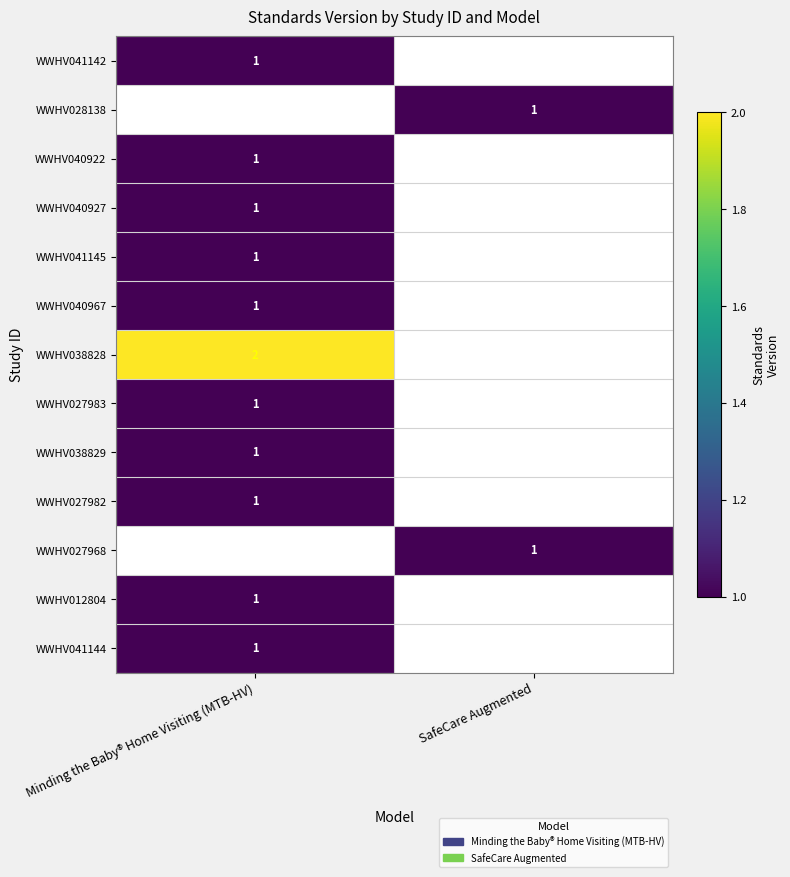

True or false: WWHV038829 has a value of 1 at Minding the Baby® Home Visiting (MTB-HV).

True